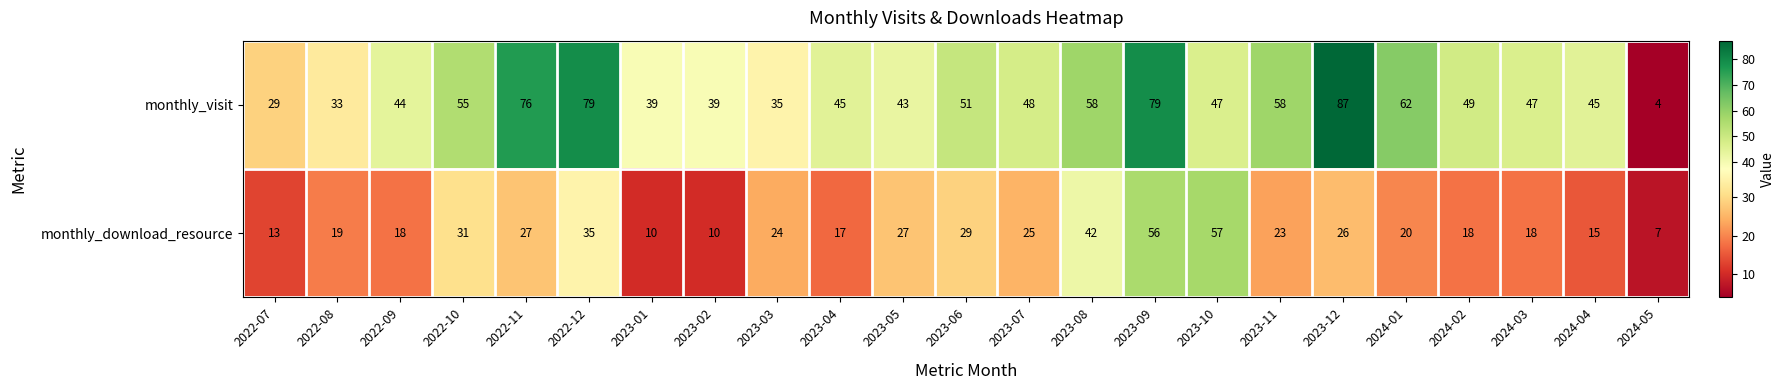

At which label is monthly_download_resource closest to 32?

2022-10